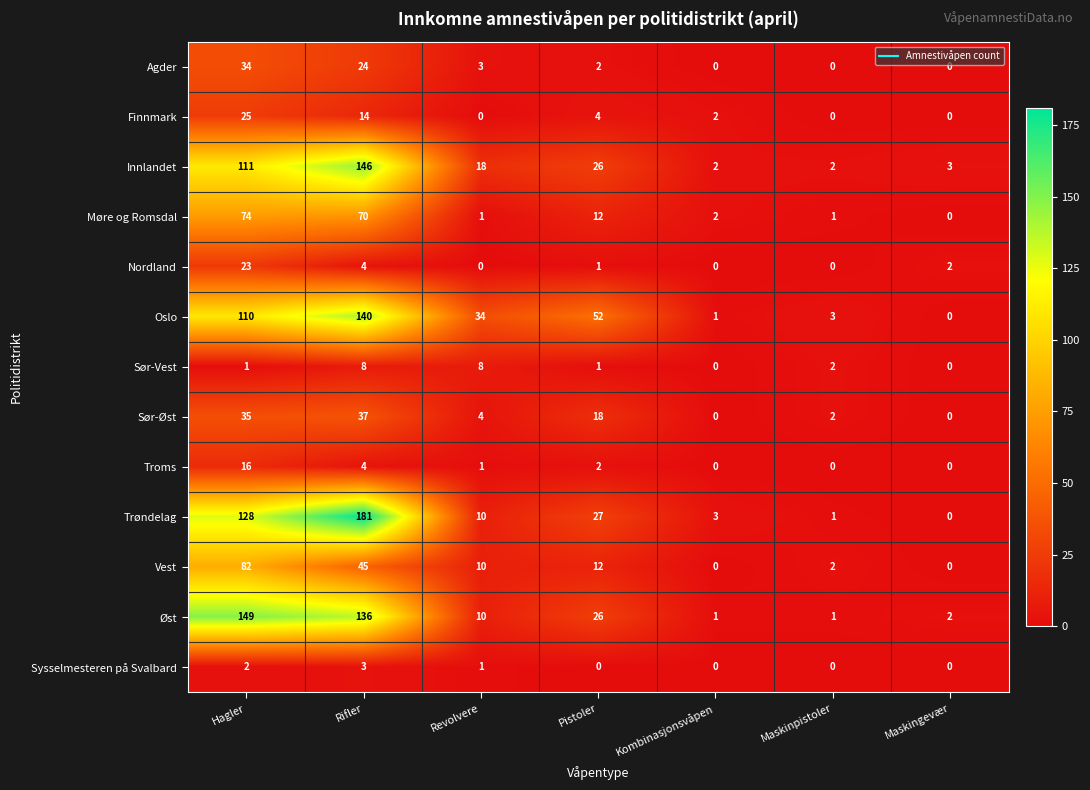

How many data points does each series have?

7